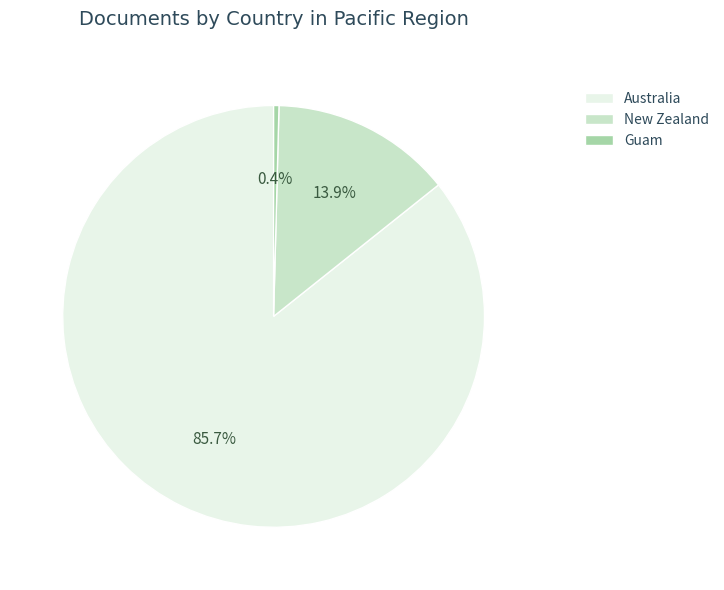

Between Australia and New Zealand, which is larger?

Australia